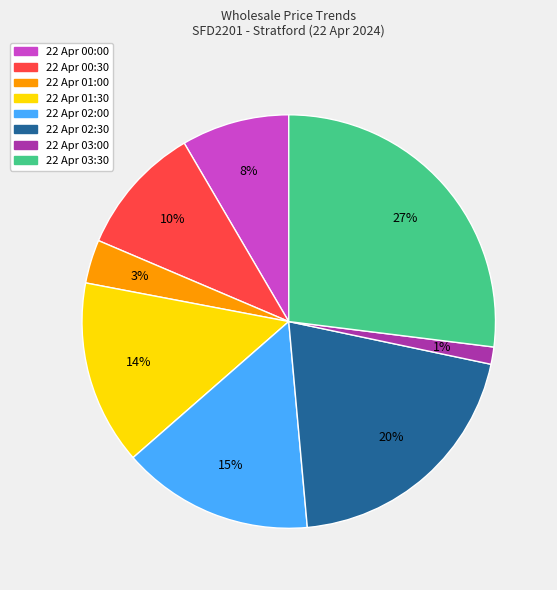

Does 22 Apr 02:00 account for over 50% of the chart?

No